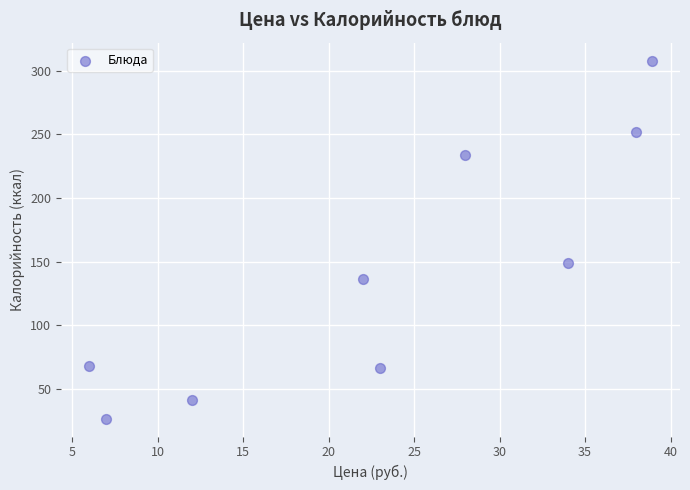

What Y value in the scatter plot is closest to 167?

149.0